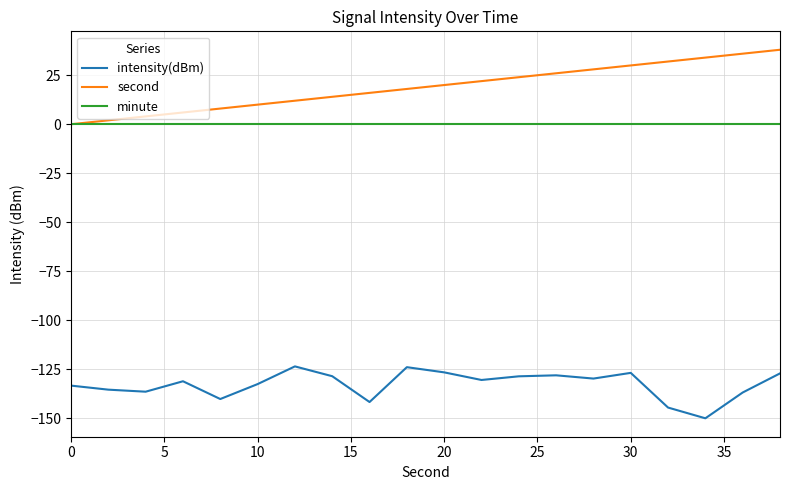

List the series in order of their peak value, highest first.

second, minute, intensity(dBm)